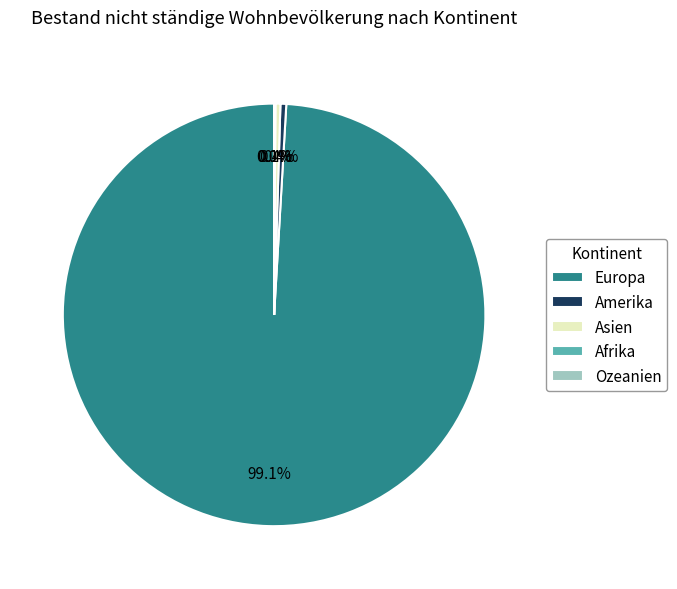

Does Europa represent more than half of the total?

Yes